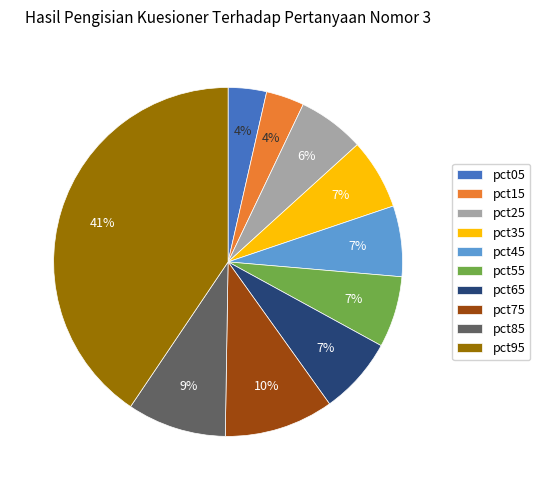

The pct75 slice represents 10% of the pie. True or false?

True